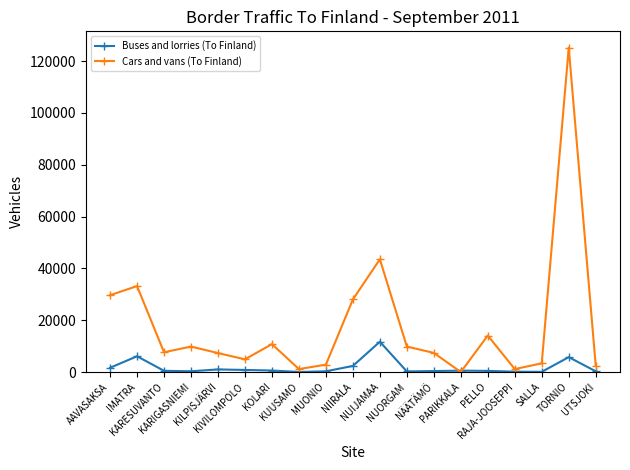

Which series has the largest total across all categories?

Cars and vans (To Finland)